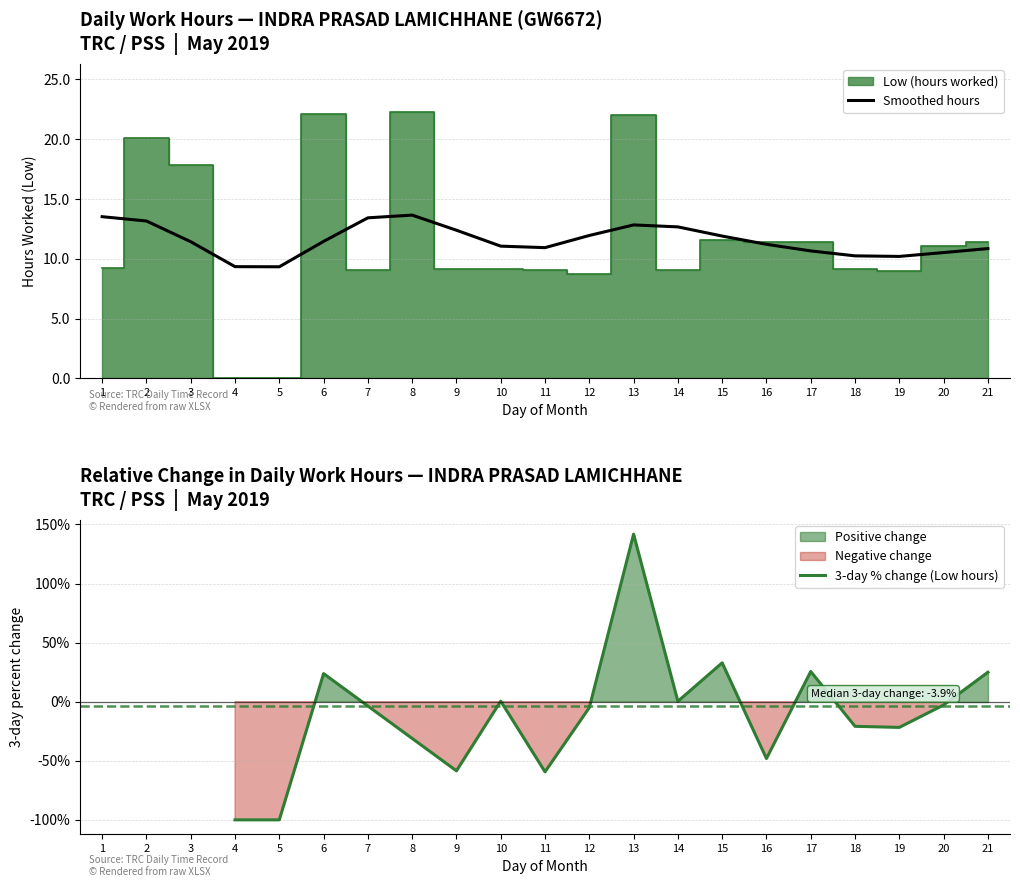

What is the value of the 11th point from the left?

9.1